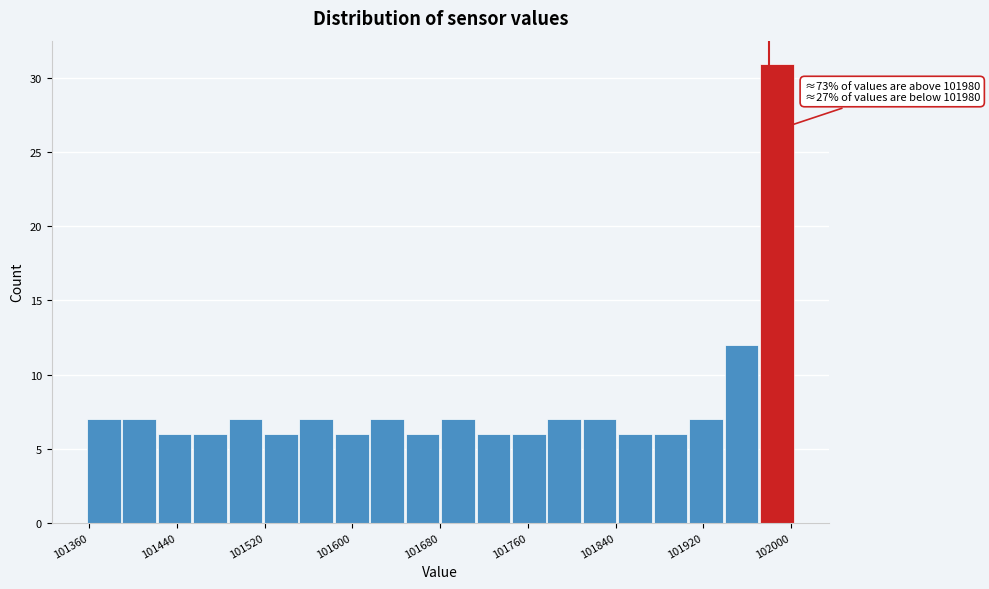

Read against the x-axis, roughly where is the centre of the tallest bar?

101990